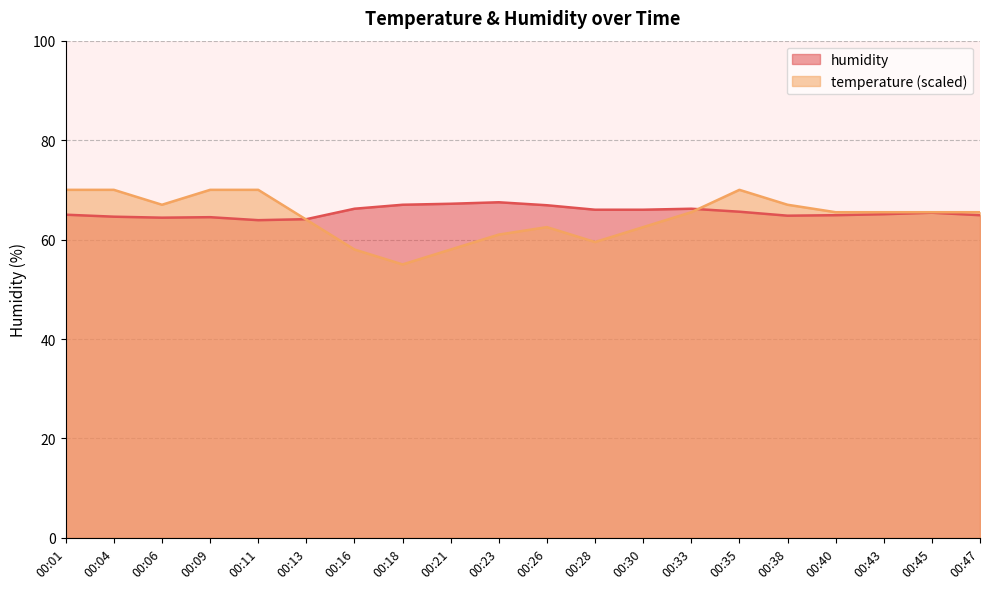

Reading left to right, transcribe all the data shown in this chart.

humidity: 00:01=65.0	00:04=64.6	00:06=64.4	00:09=64.5	00:11=63.9	00:13=64.1	00:16=66.2	00:18=67.0	00:21=67.2	00:23=67.5	00:26=66.9	00:28=66.0	00:30=66.0	00:33=66.2	00:35=65.6	00:38=64.8	00:40=64.9	00:43=65.1	00:45=65.4	00:47=64.9
temperature: 00:01=70.0	00:04=70.0	00:06=67.0	00:09=70.0	00:11=70.0	00:13=64.0	00:16=58.0	00:18=55.0	00:21=58.0	00:23=61.0	00:26=62.5	00:28=59.5	00:30=62.5	00:33=65.5	00:35=70.0	00:38=67.0	00:40=65.5	00:43=65.5	00:45=65.5	00:47=65.5